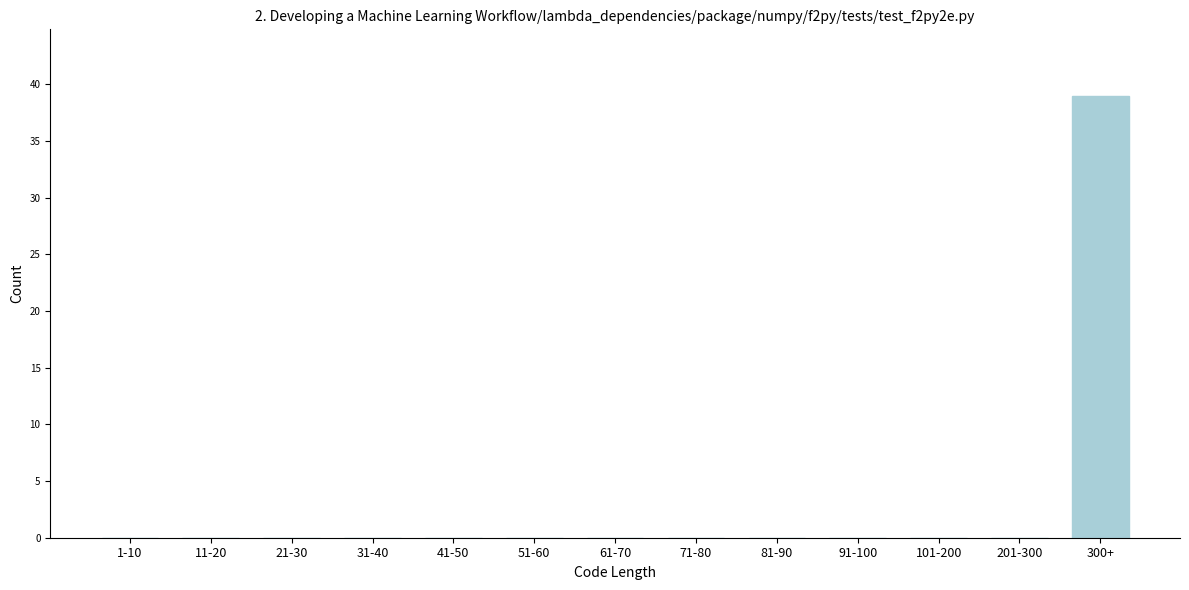

Reading left to right, extract all data points from this chart.

1-10=0	11-20=0	21-30=0	31-40=0	41-50=0	51-60=0	61-70=0	71-80=0	81-90=0	91-100=0	101-200=0	201-300=0	300+=39